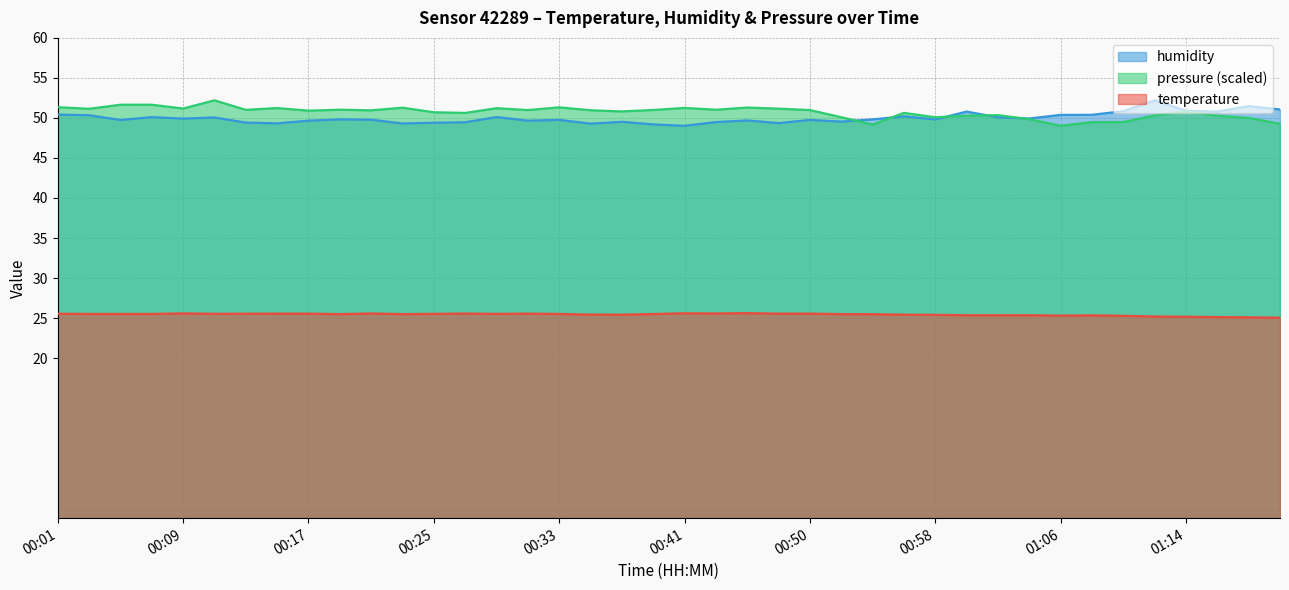

What is the minimum value shown in the chart?

25.0